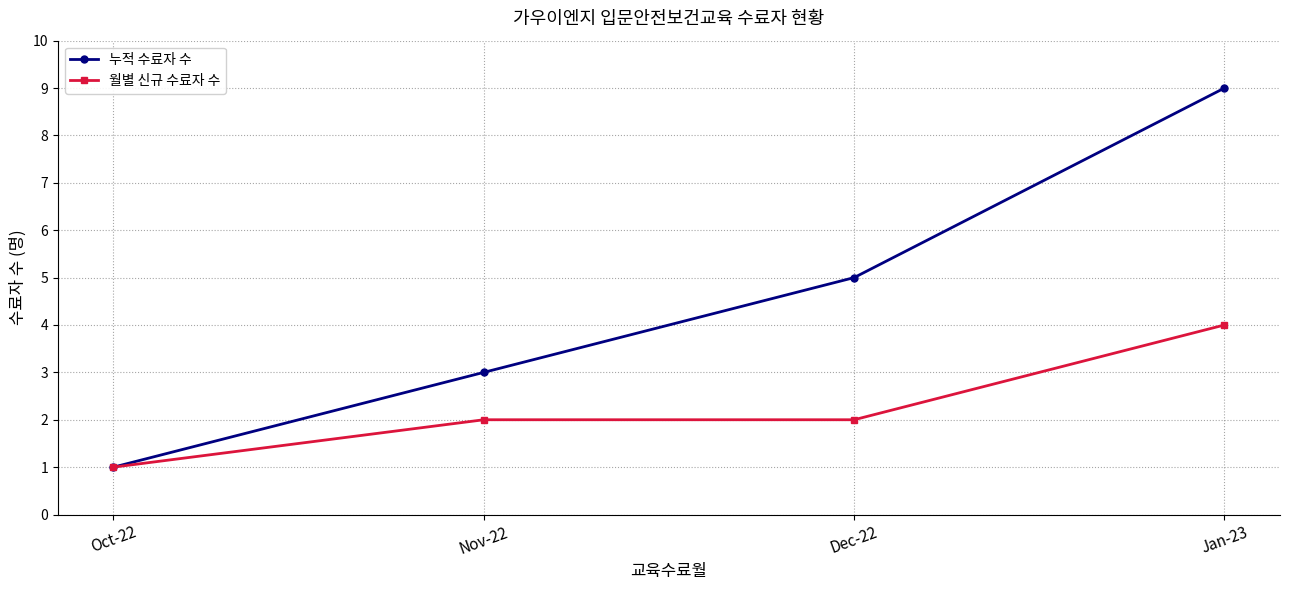

Reading right to left, extract all data points from this chart.

누적 수료자 수: Jan-23=9	Dec-22=5	Nov-22=3	Oct-22=1
월별 신규 수료자 수: Jan-23=4	Dec-22=2	Nov-22=2	Oct-22=1